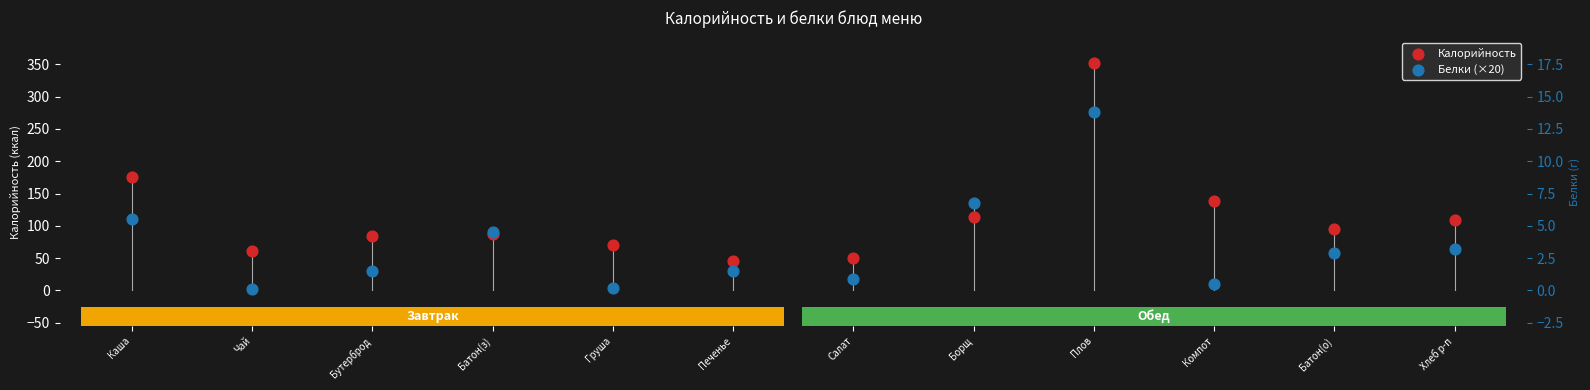

Is the value of Калорийность at Батон(з) greater than the value of Белки (×20) at Салат?

Yes